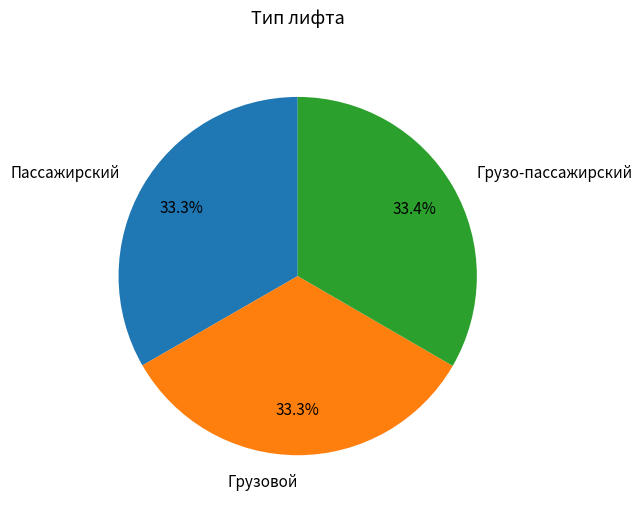

Is there any slice that represents more than half of the pie?

No